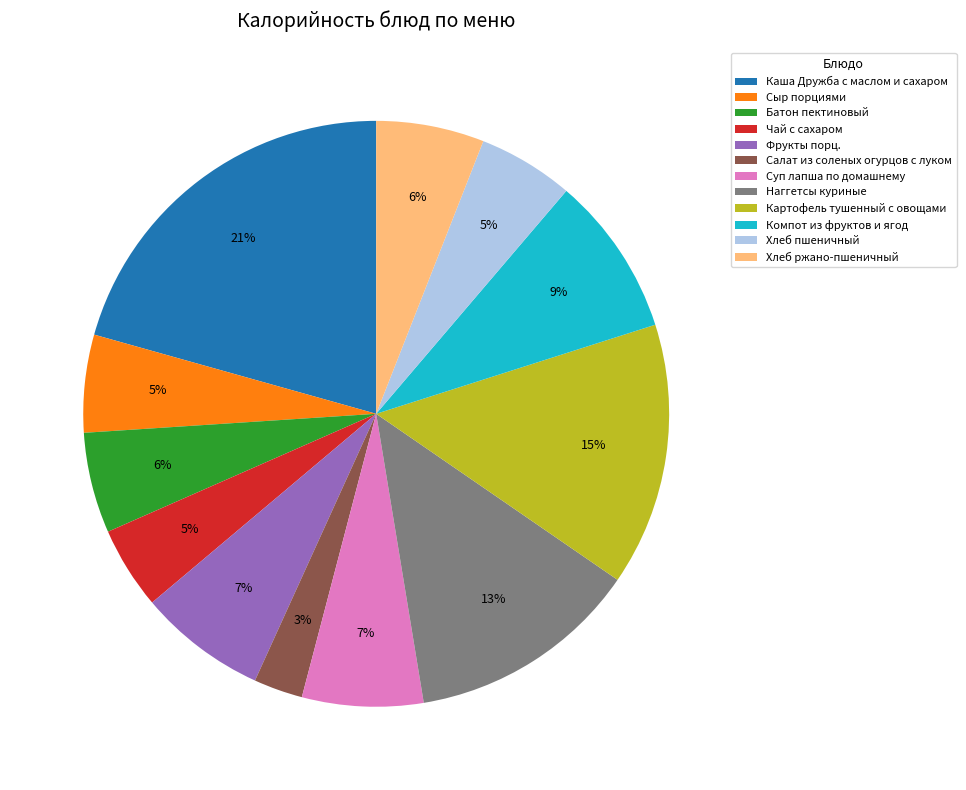

To the nearest percent, what portion does Хлеб пшеничный represent?

5%